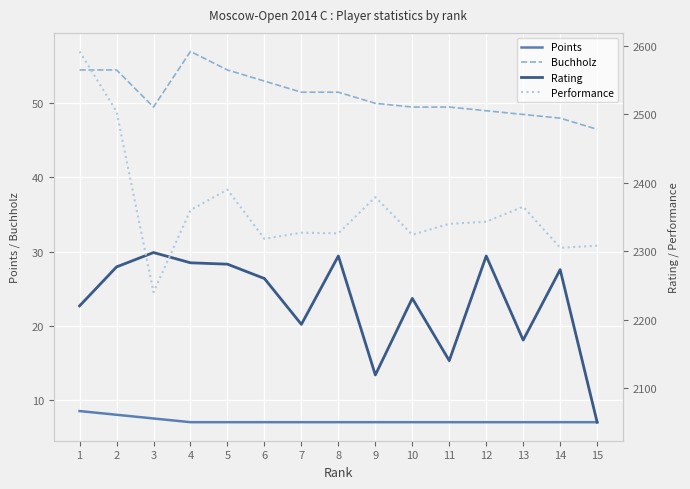

Which series has the widest spread of values?

Performance